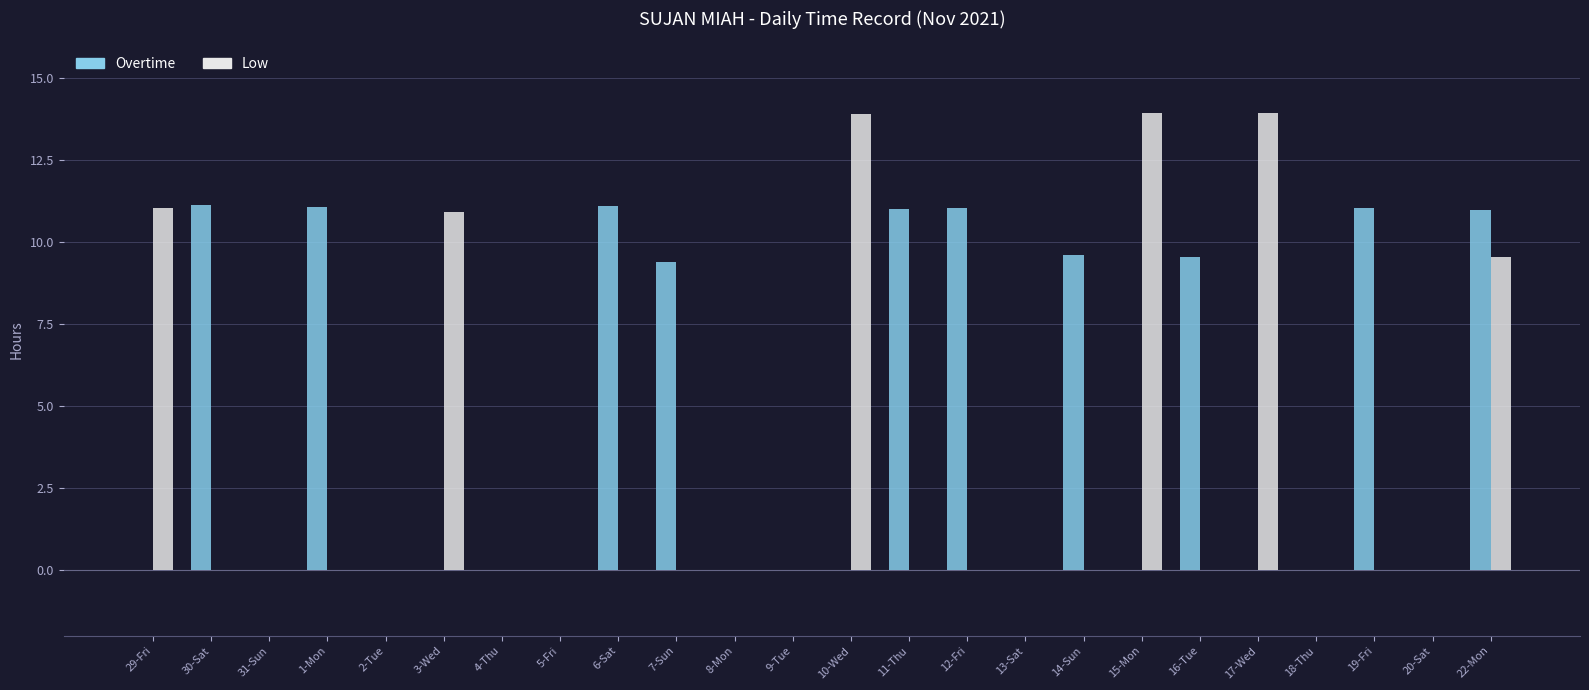

Between 3-Wed and 15-Mon, which series saw the biggest shift?

Low